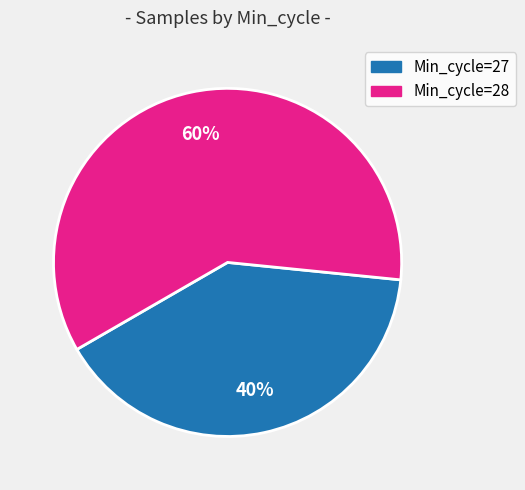

To the nearest percent, what is the average slice percentage?

50%